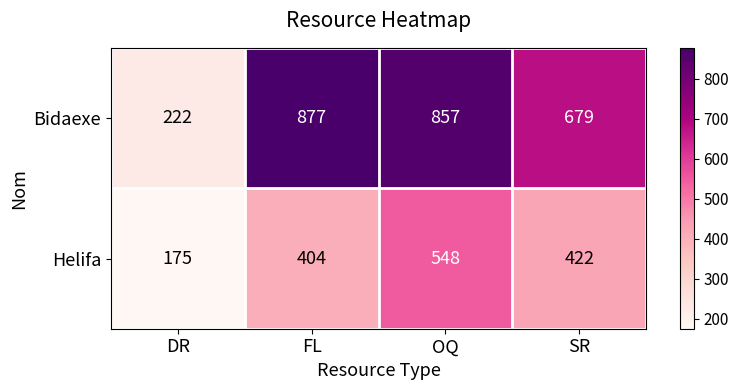

Reading left to right, what are all the values shown in this chart?

Bidaexe: DR=222	FL=877	OQ=857	SR=679
Helifa: DR=175	FL=404	OQ=548	SR=422